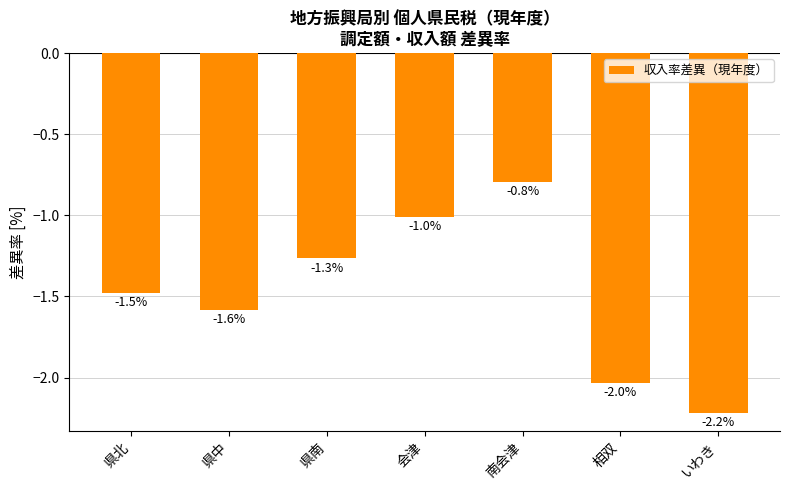

How many bars are there in total?

7